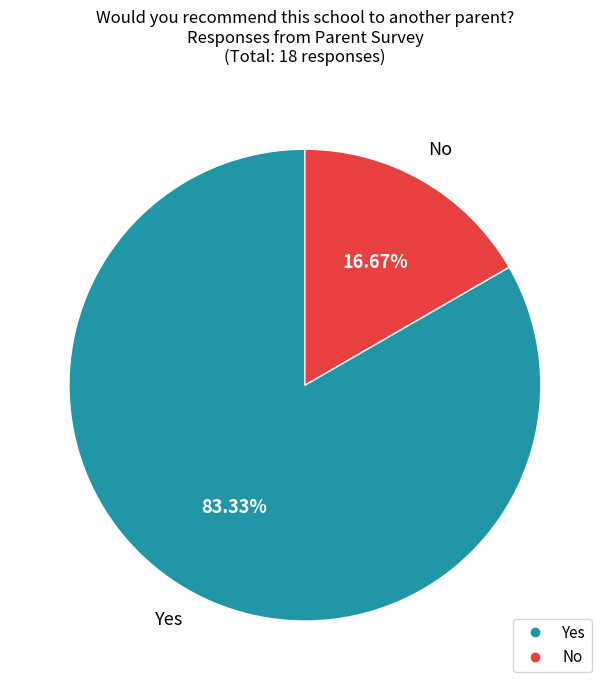

The No slice represents 17% of the pie. True or false?

True